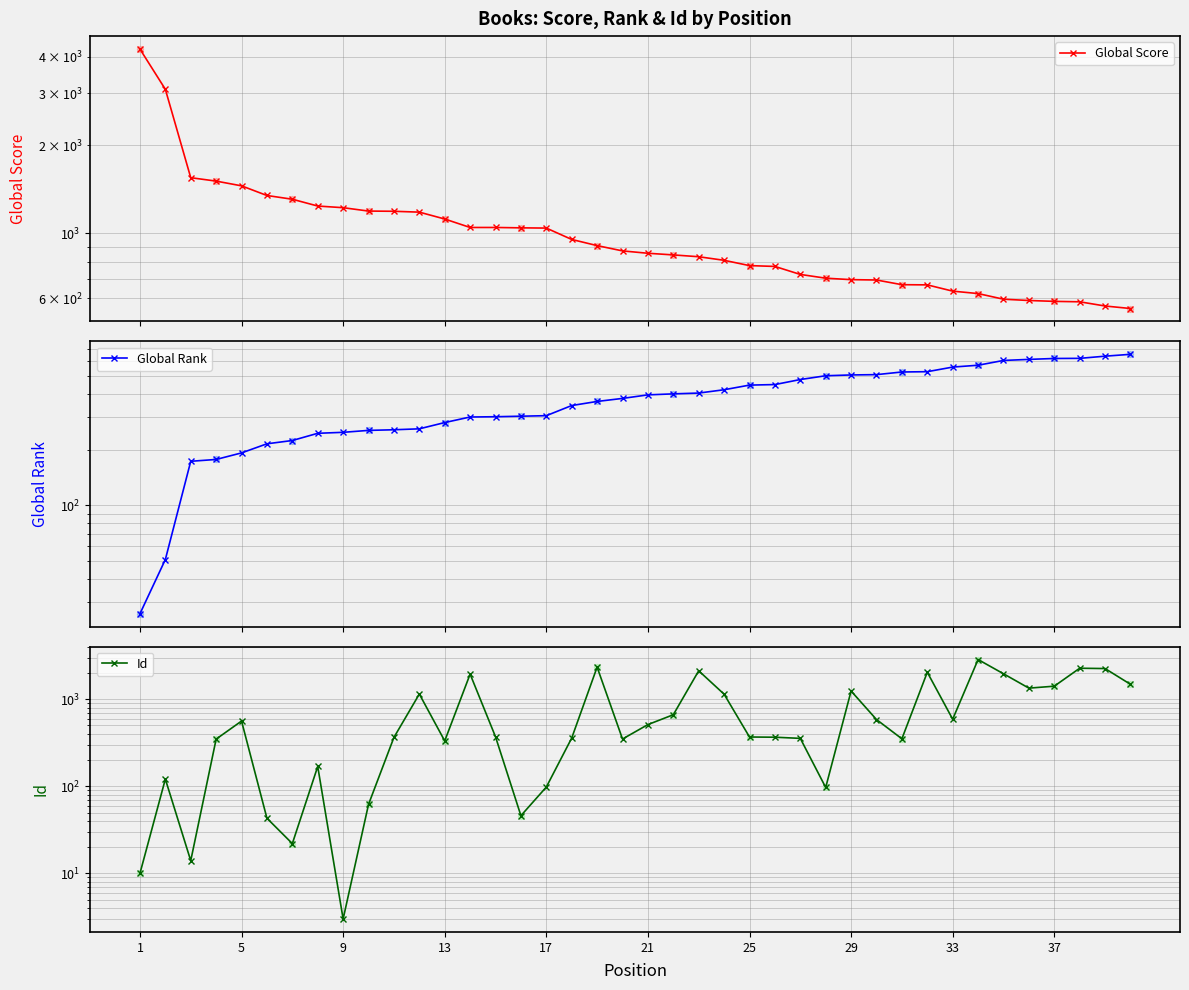

Is the value of Global Rank at 21 greater than the value of Global Score at 21?

No